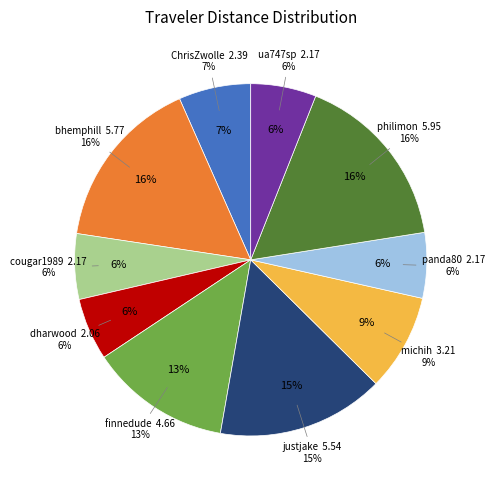

Is there a majority slice in this chart?

No